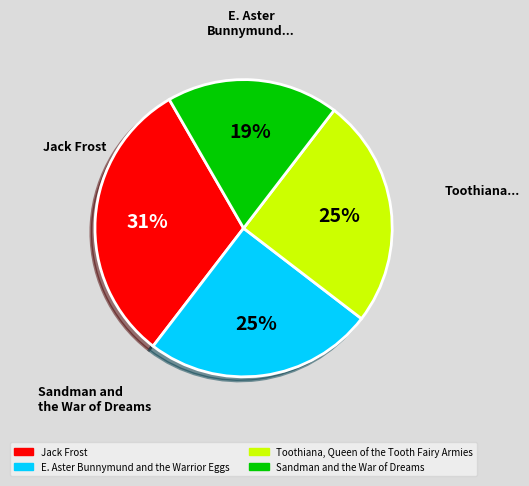

The Jack Frost slice represents 17% of the pie. True or false?

False